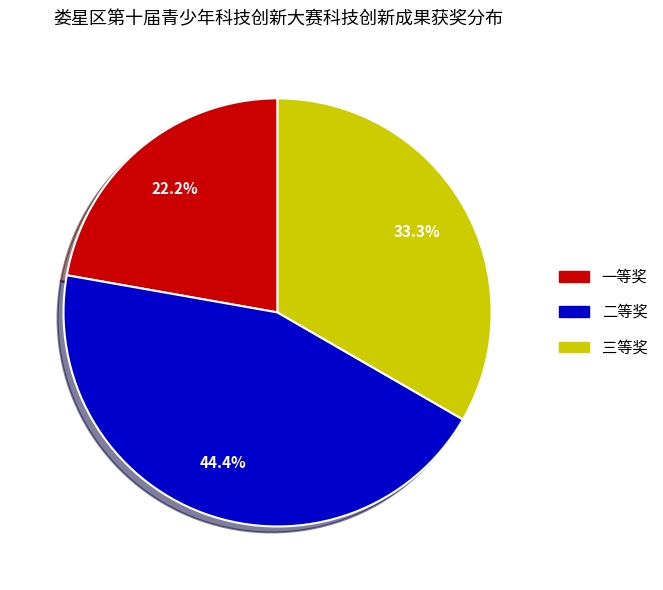

To the nearest percent, what is the average slice percentage?

33%